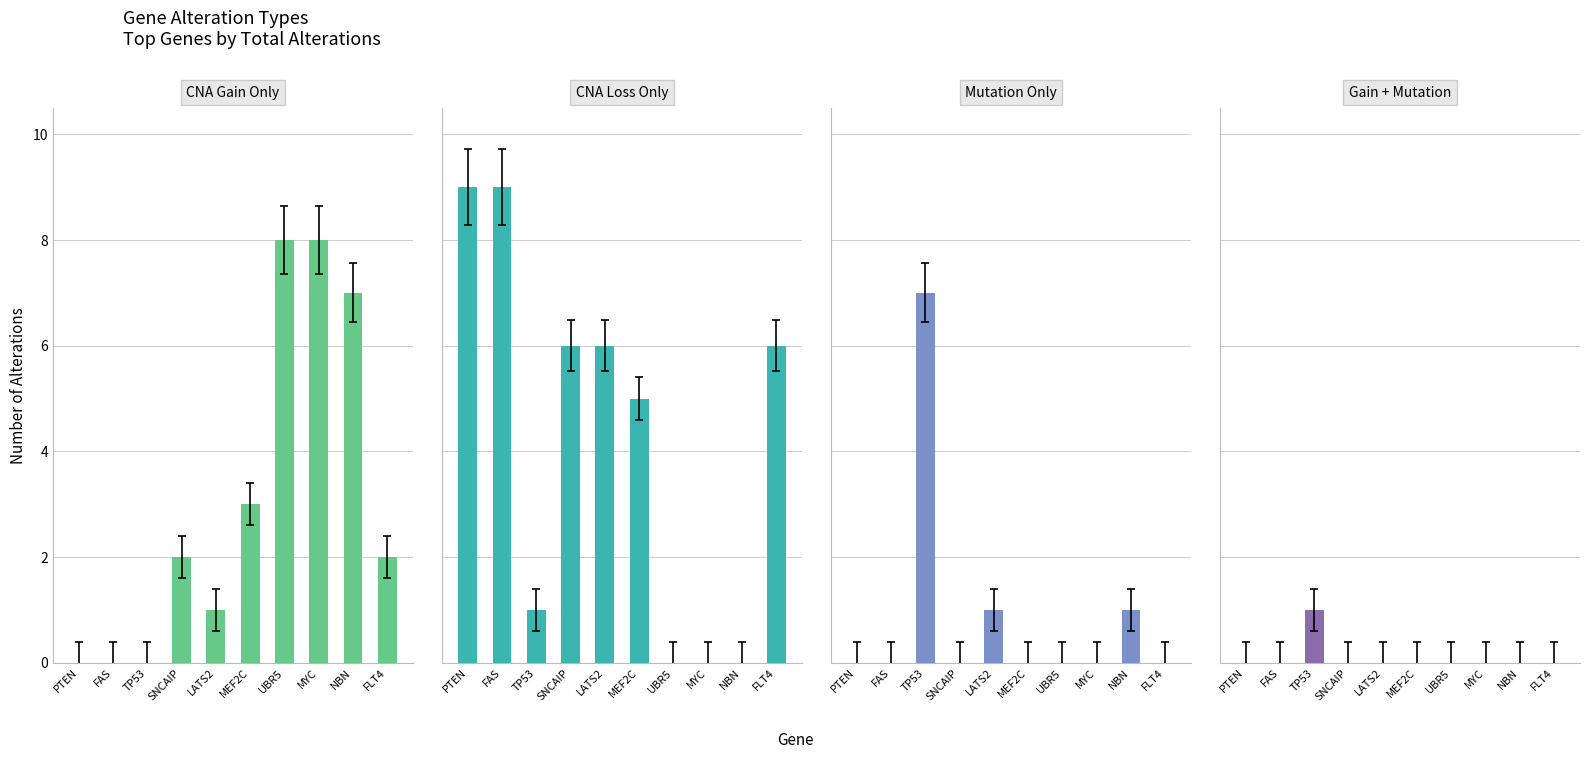

Which series has the largest total across all categories?

CNA Loss Only